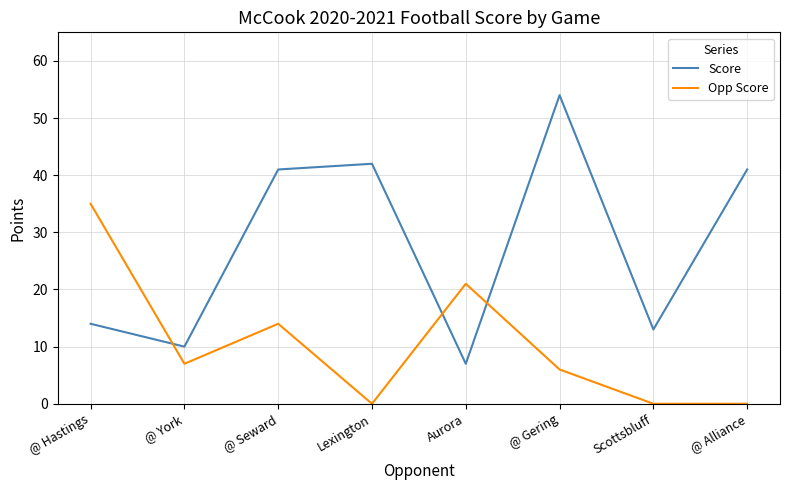

In Score, how many points are lower than both neighbors (excluding endpoints)?

3